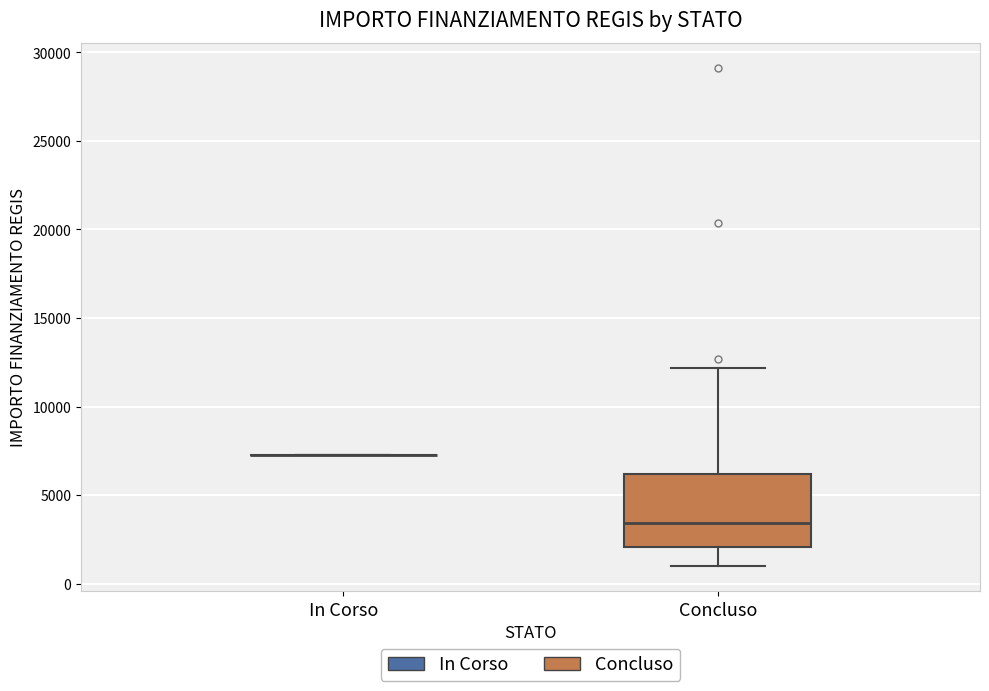

Reading left to right, read every box against the y-axis: the position of its median line, the range the box covers, and the ends of its whiskers. The values are not printed on the chart, so give them approximately, as read against the axis.

In Corso: box collapsed to a line at 7500, whiskers 7500 to 7500
Concluso: median 3500, box 2000 to 6000, whiskers 1000 to 12000